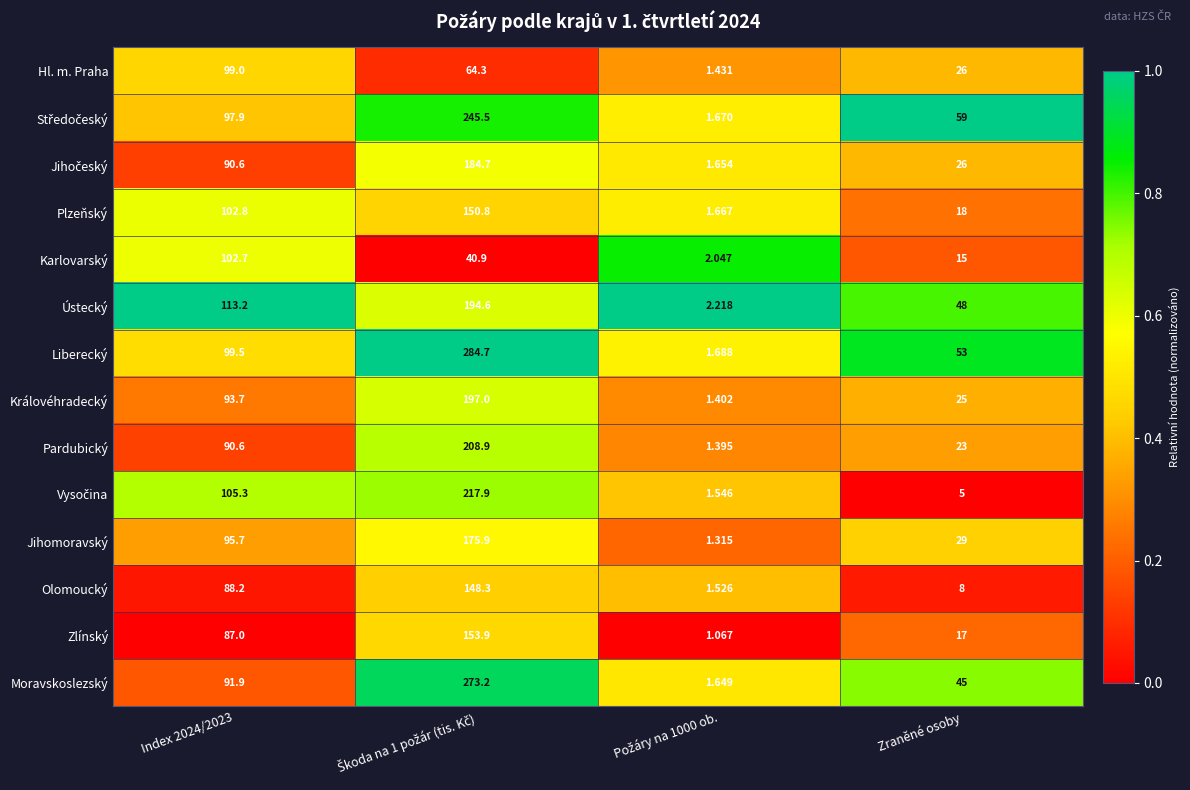

Which series has the largest total across all categories?

Liberecký